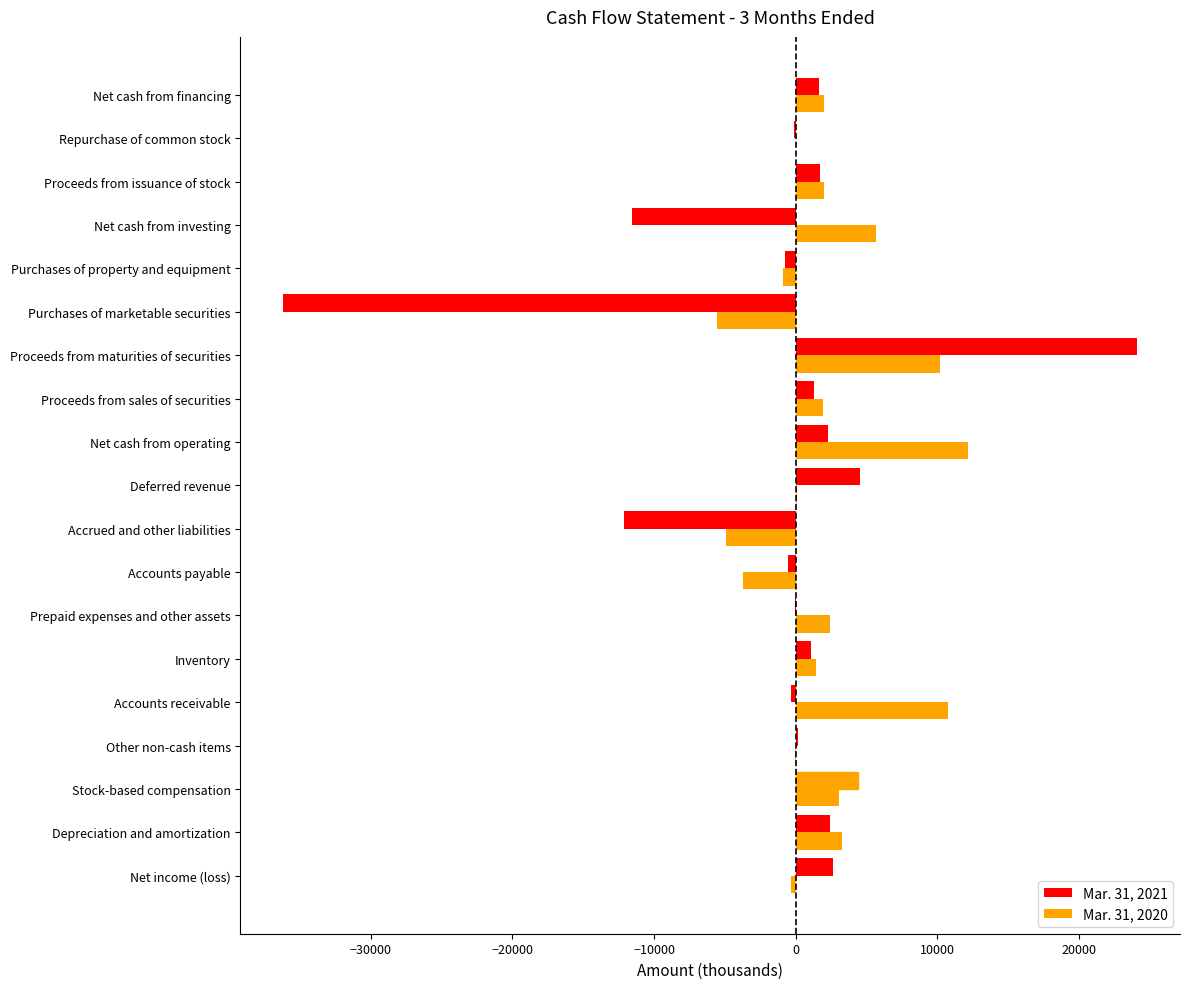

How many data points does each series have?

19